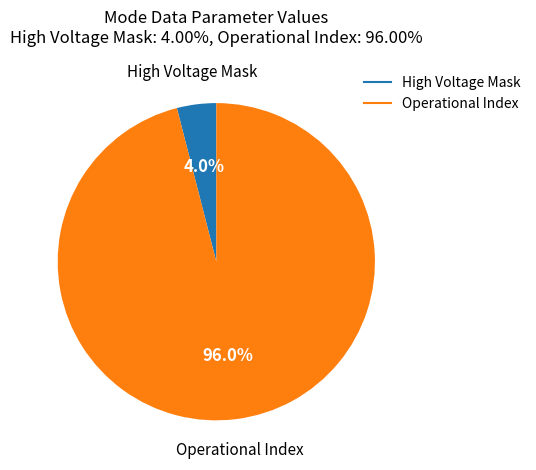

To the nearest percent, what is the average slice percentage?

50%